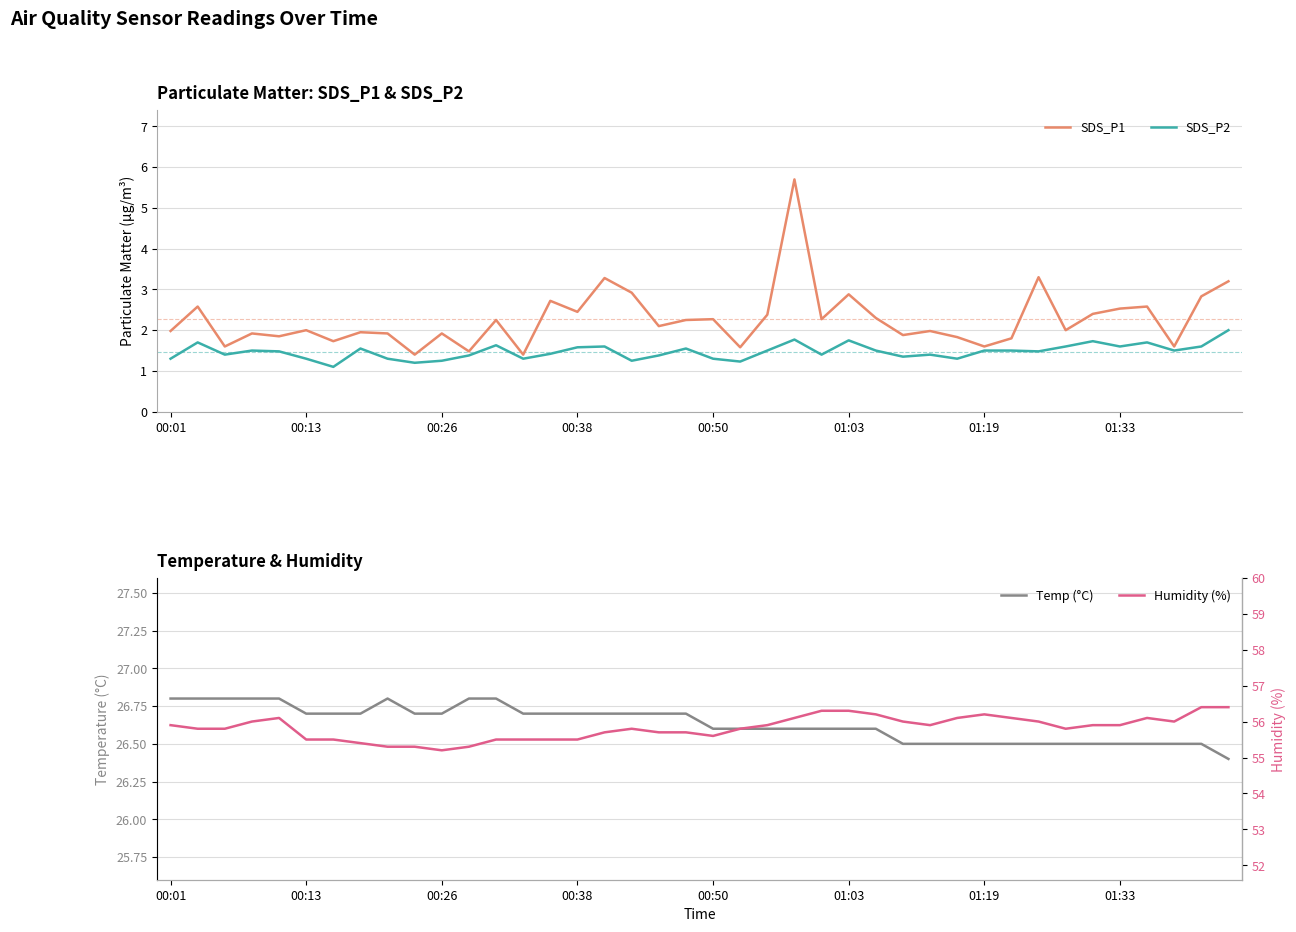

What is the difference between the Humidity (%) values at 34 and 14?

0.4